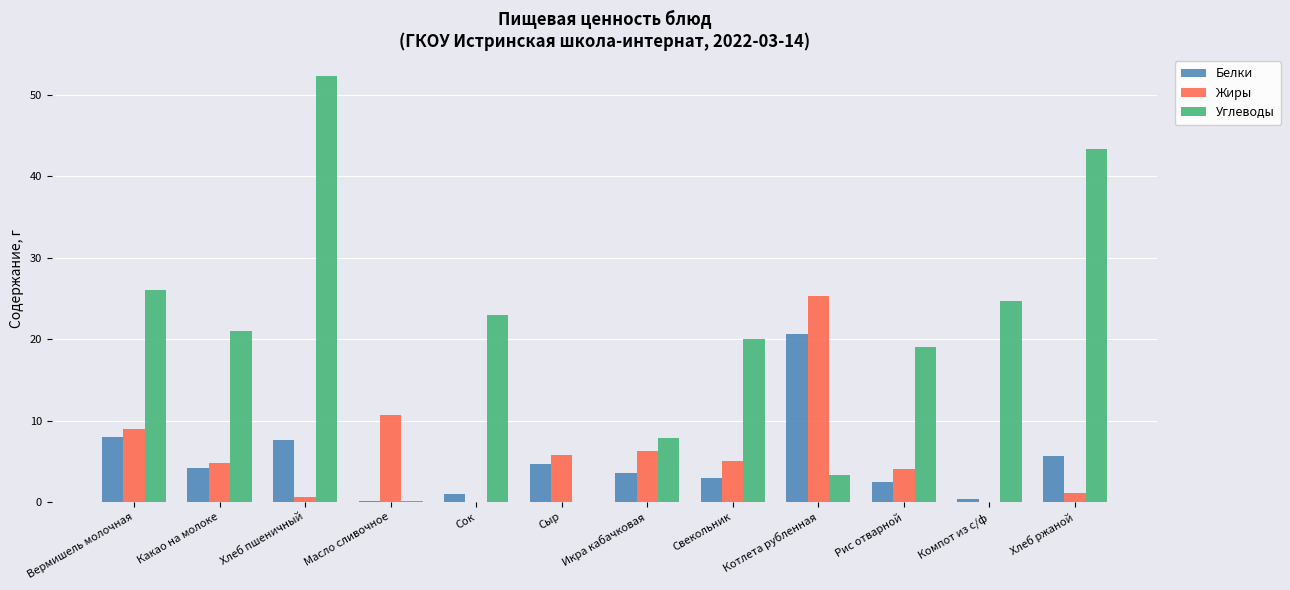

What is the greatest value displayed?

52.3